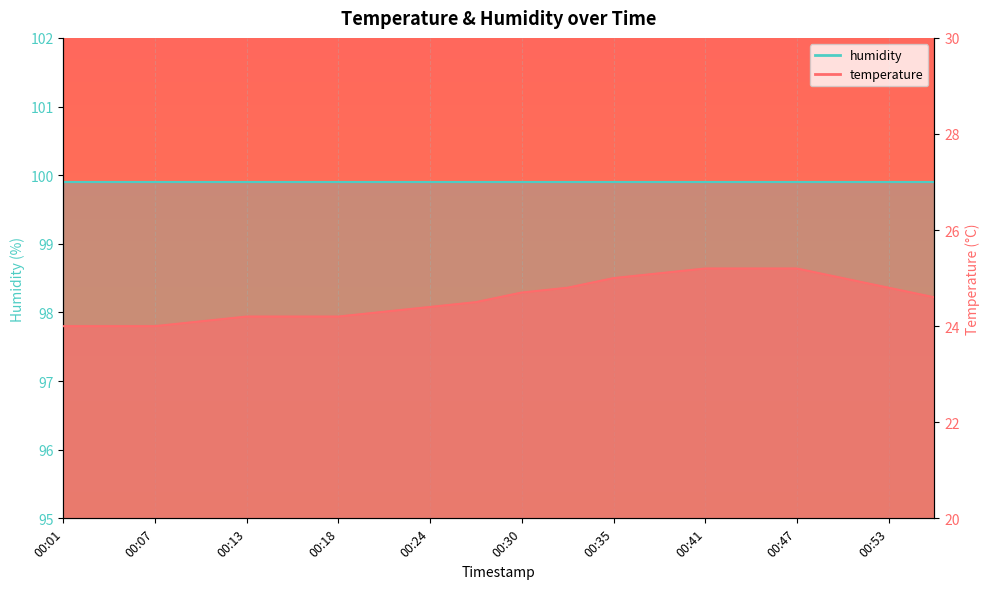

What is the change in value from 00:07 to 00:30?

+0.7